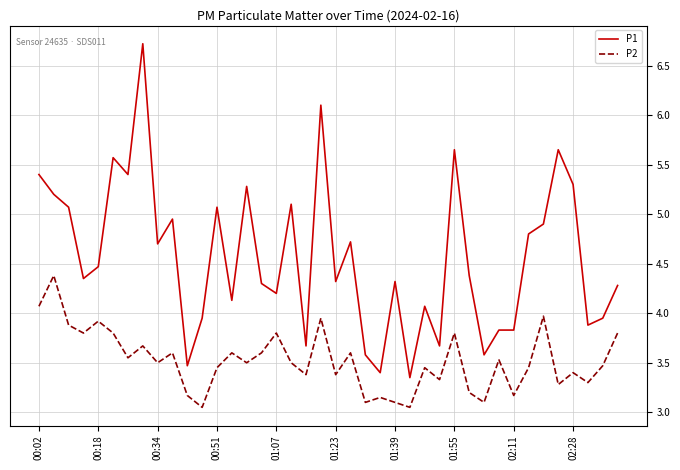

True or false: P2 and P1 cross at least once.

False